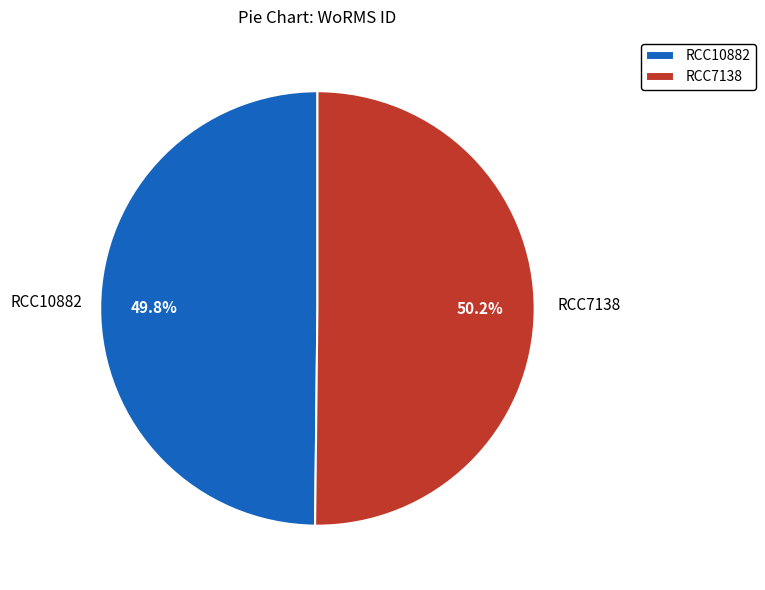

How many slices are in this pie chart?

2